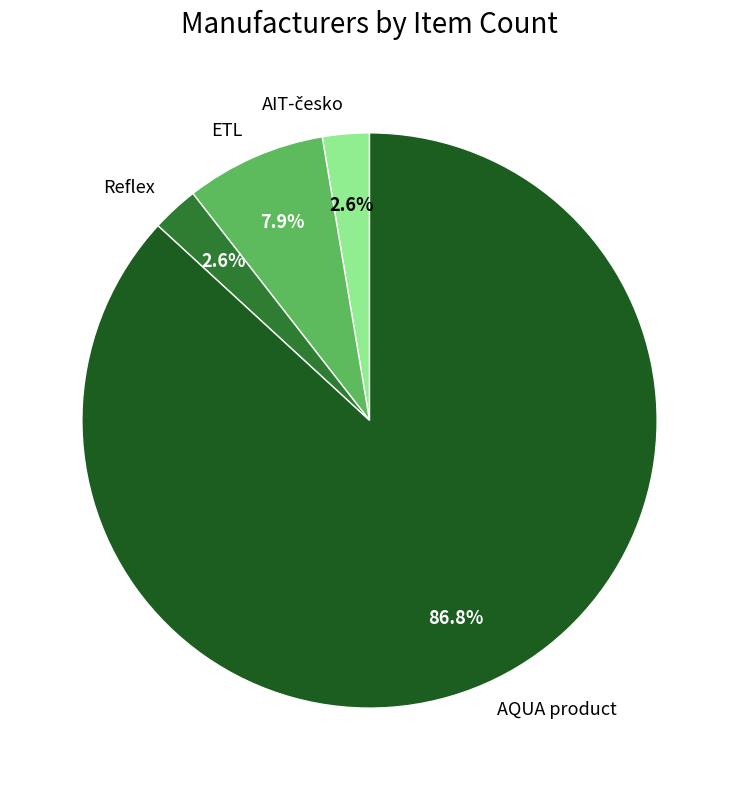

Which slice is the largest?

AQUA product